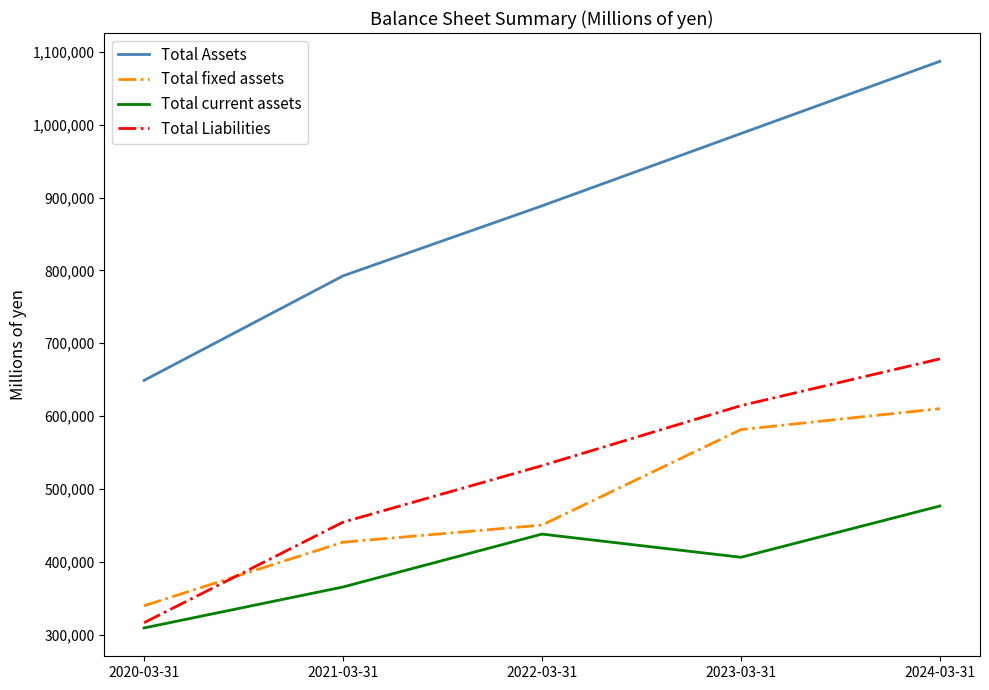

Where is Total current assets nearest to the value 392957?

2023-03-31